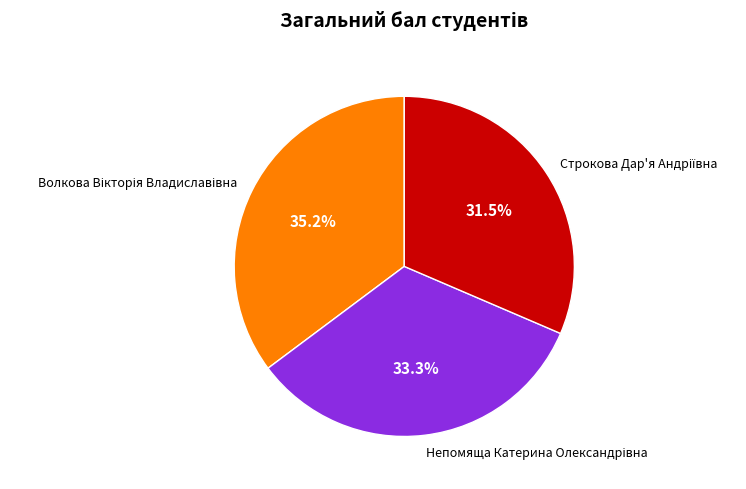

Count the number of slices in the pie.

3